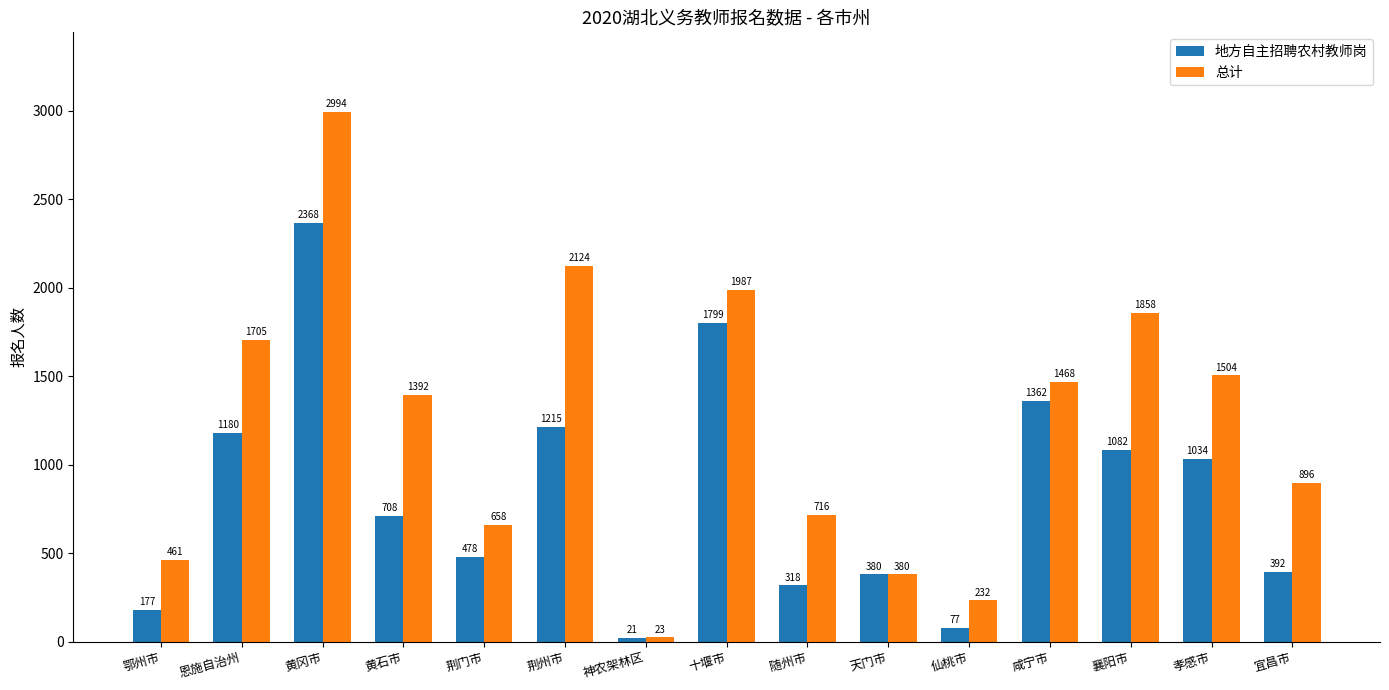

How many groups of bars are there?

15